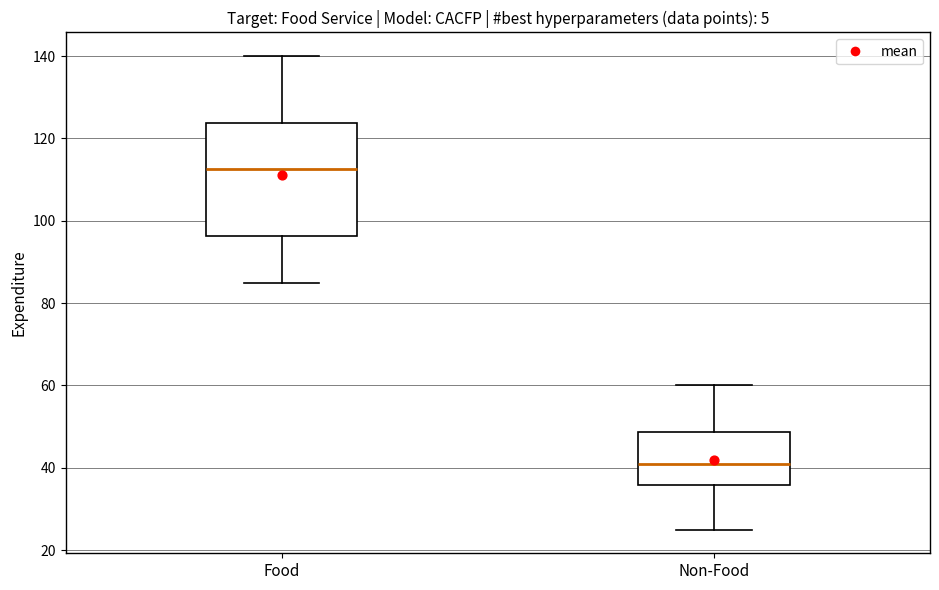

Comparing the boxes themselves (not the whiskers), which one is the tallest?

Food